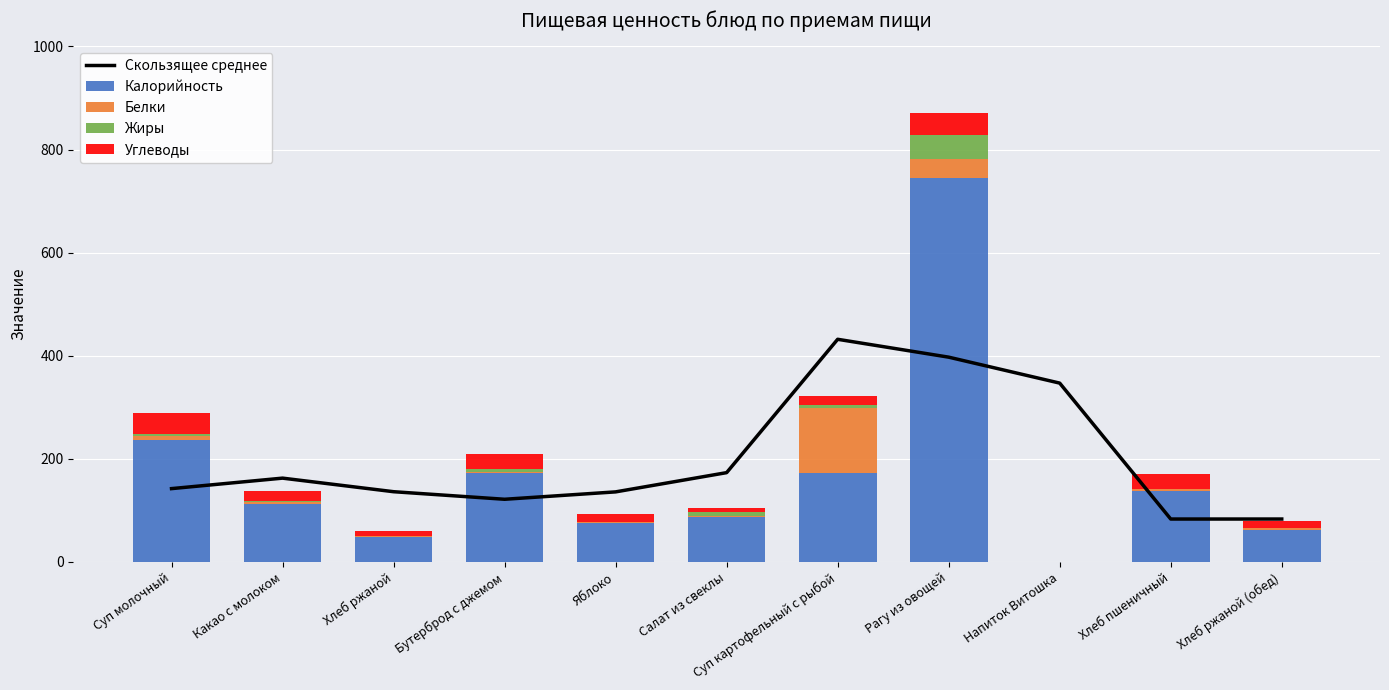

Which label corresponds to the largest value in the chart?

Рагу из овощей